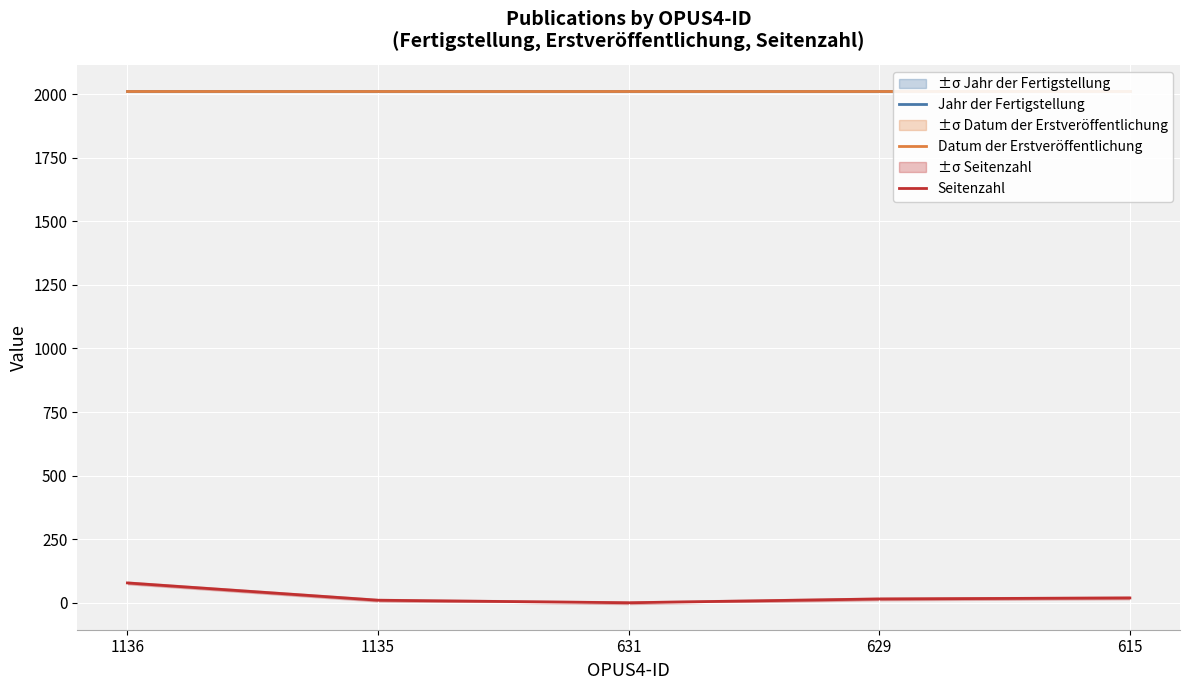

True or false: Jahr der Fertigstellung and Seitenzahl cross at least once.

False